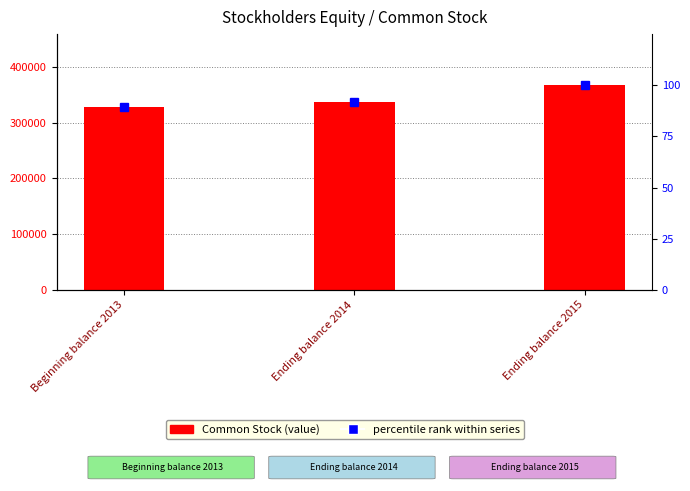

Rank the series by their average value, from highest to lowest.

Common Stock, percentile rank within series